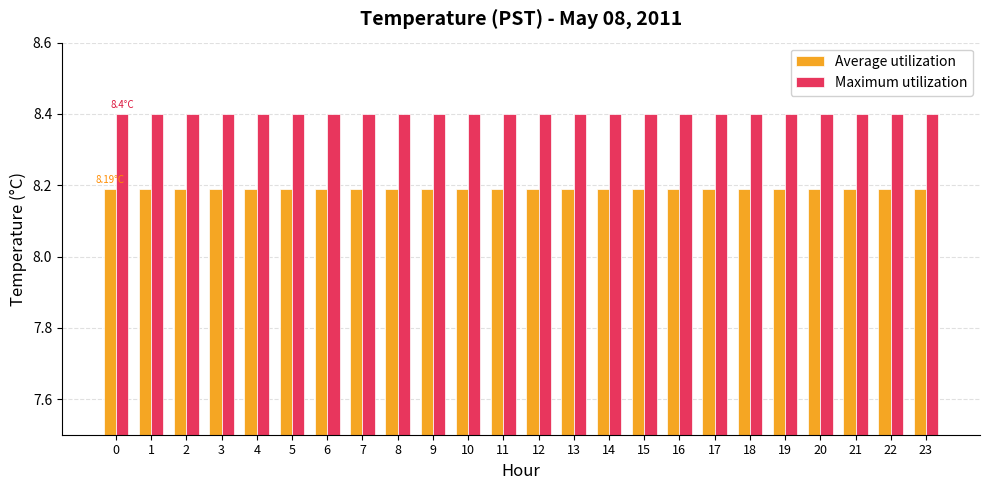

Is it true that Average utilization equals 3.5 at 9?

False